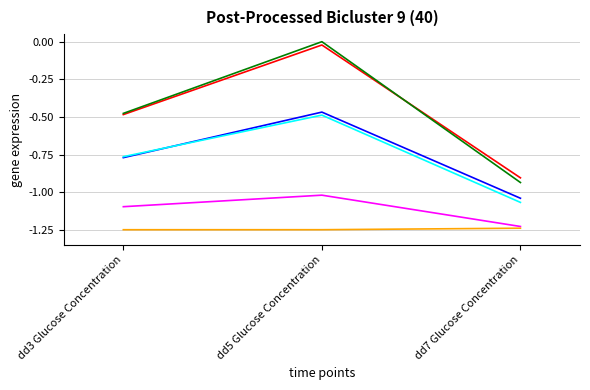

At which category is the sum across all series the highest?

dd5 Glucose Concentration